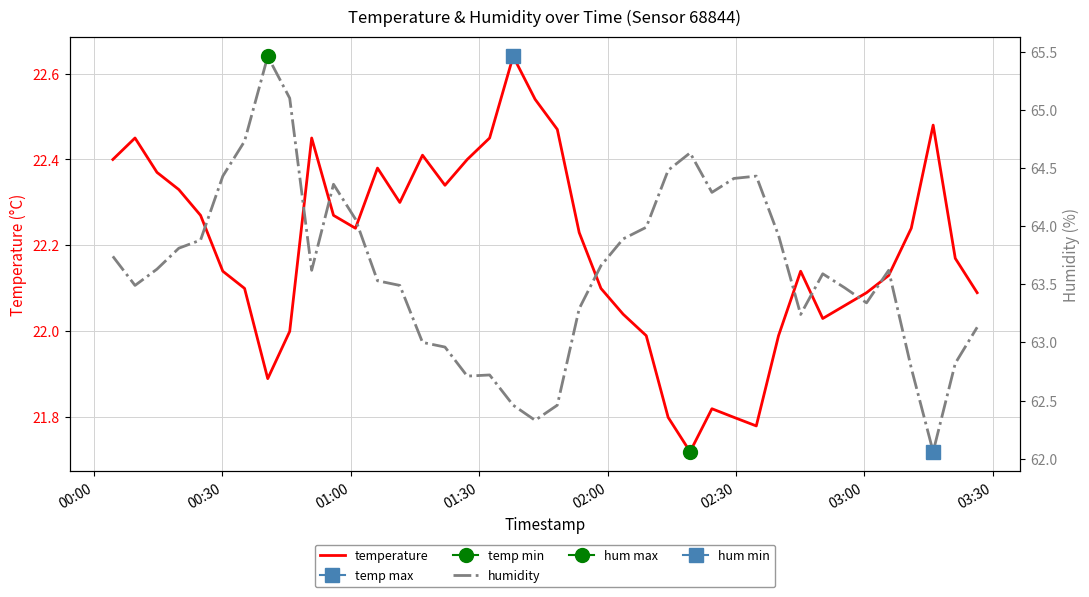

How many data points does each series have?

40